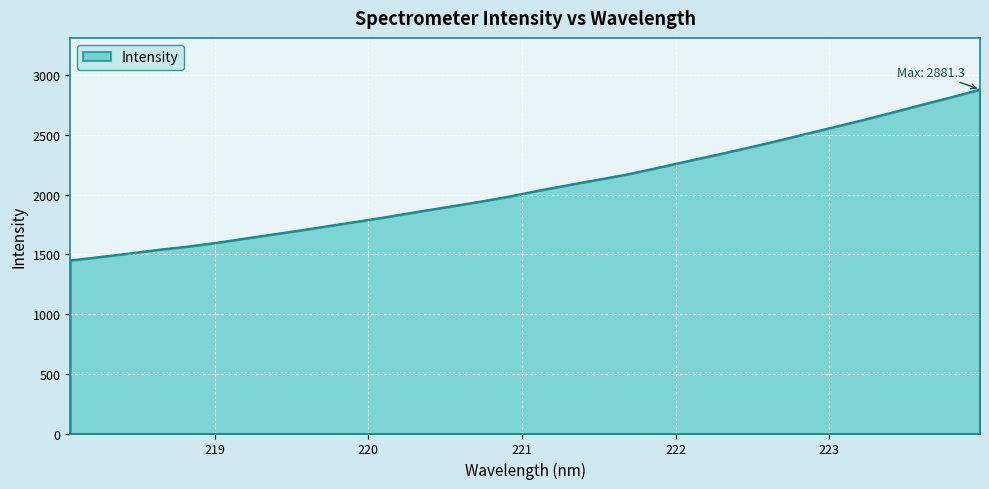

What is the sum of all values?

66132.2